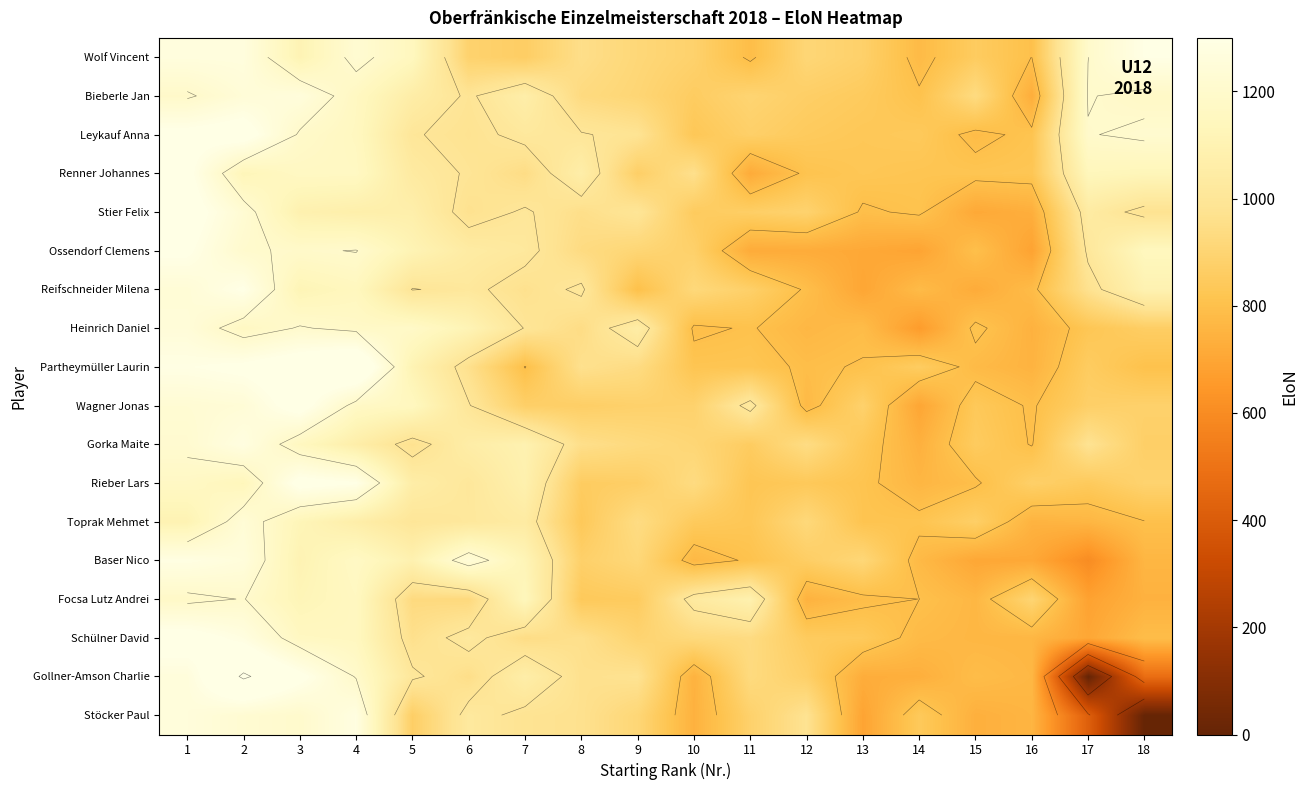

List the labels in order of Stöcker Paul value, smallest first.

18, 17, 13, 15, 10, 16, 14, 5, 11, 9, 8, 12, 7, 6, 3, 2, 1, 4